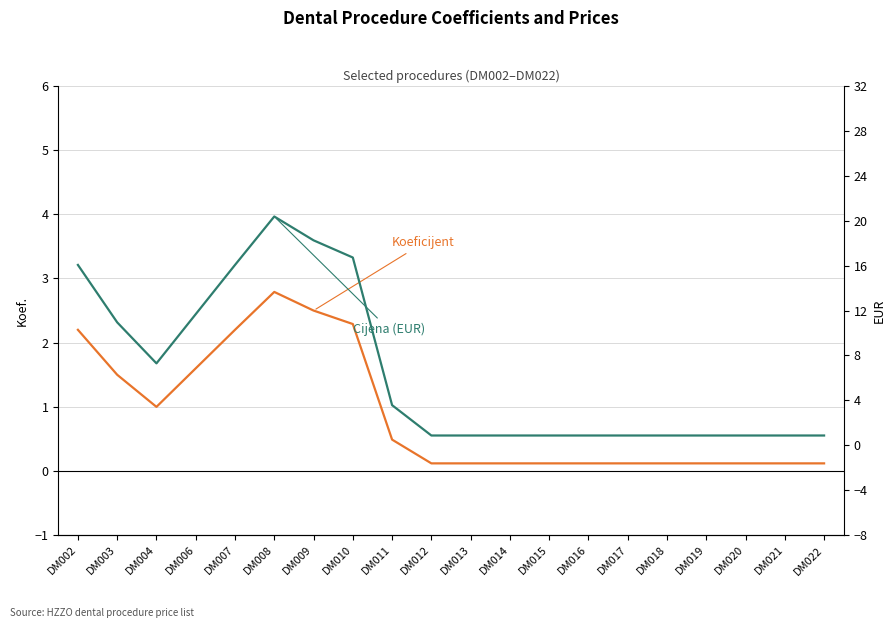

Rank the categories by Cijena (EUR) value from highest to lowest.

DM008, DM009, DM010, DM002, DM007, DM006, DM003, DM004, DM011, DM012, DM013, DM014, DM015, DM016, DM017, DM018, DM019, DM020, DM021, DM022